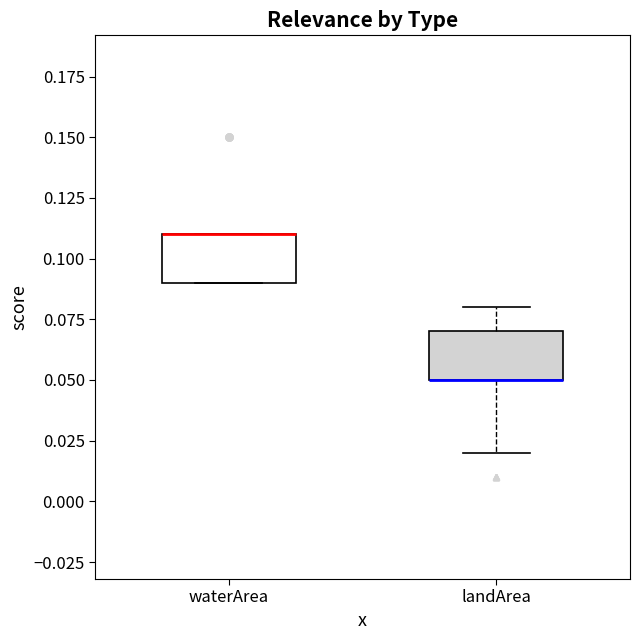

Where does the upper whisker of the box for landArea end on the y-axis? The values are not printed on the chart, so give them approximately, as read against the axis.

0.08